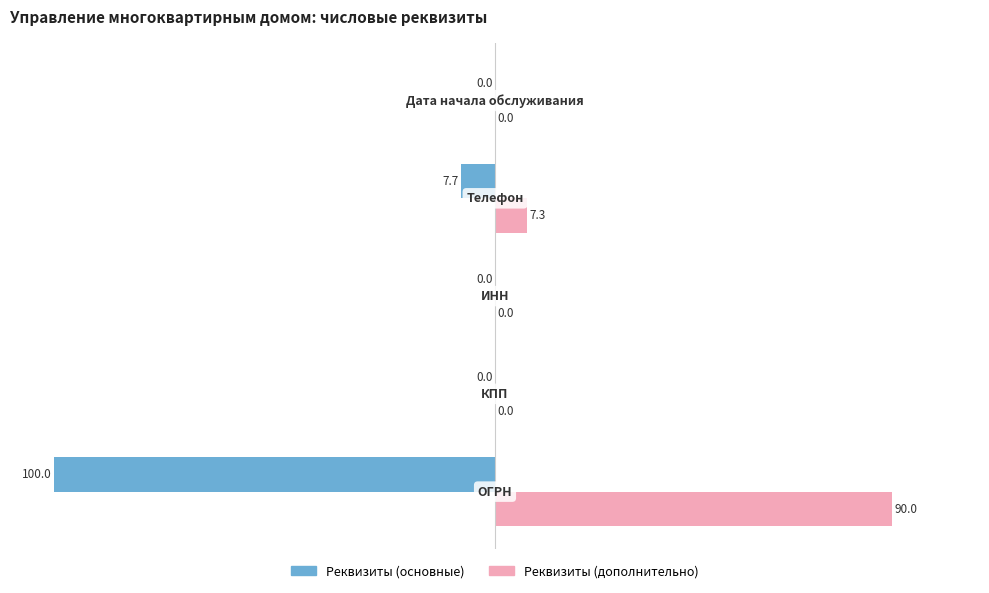

What is the maximum value shown in the chart?

90.0